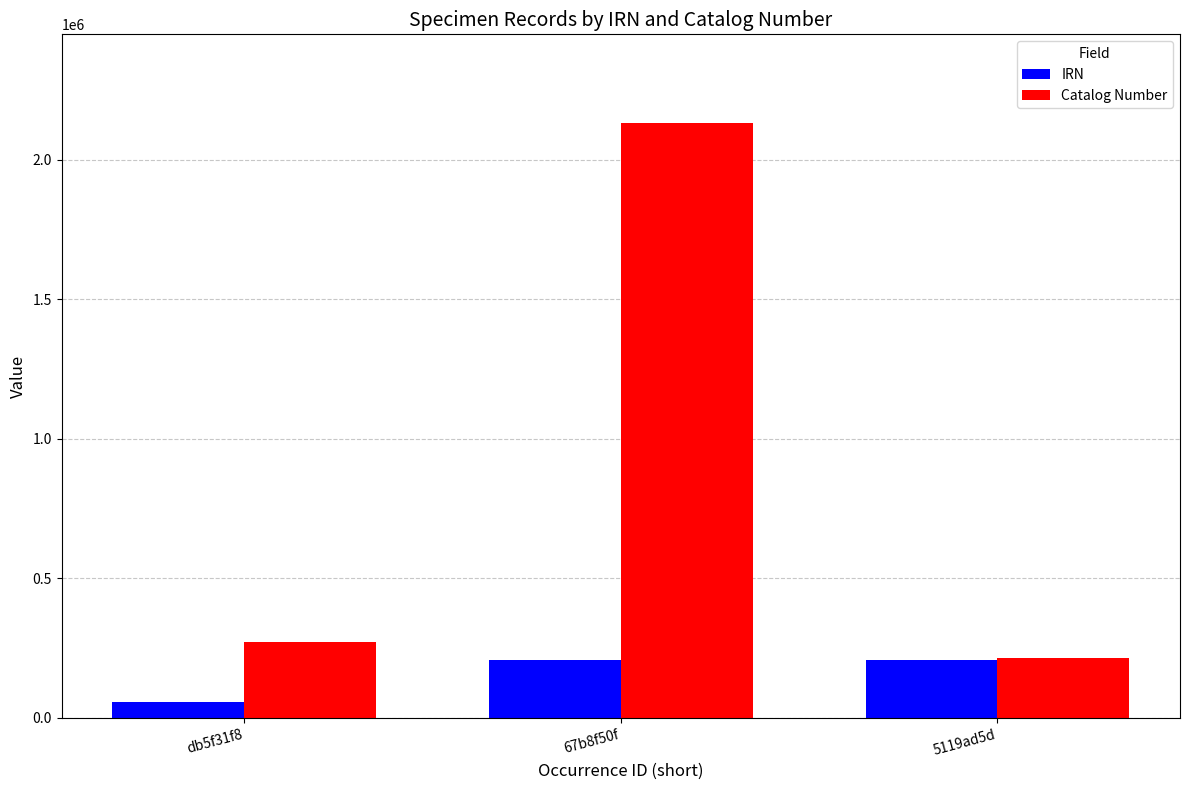

What is the label of the 1st bar from the left?

db5f31f8